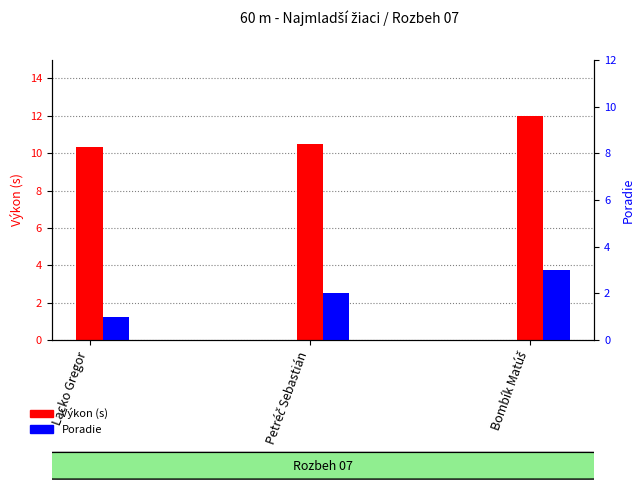

What is the total value across all series at Petréč Sebastián?

12.5